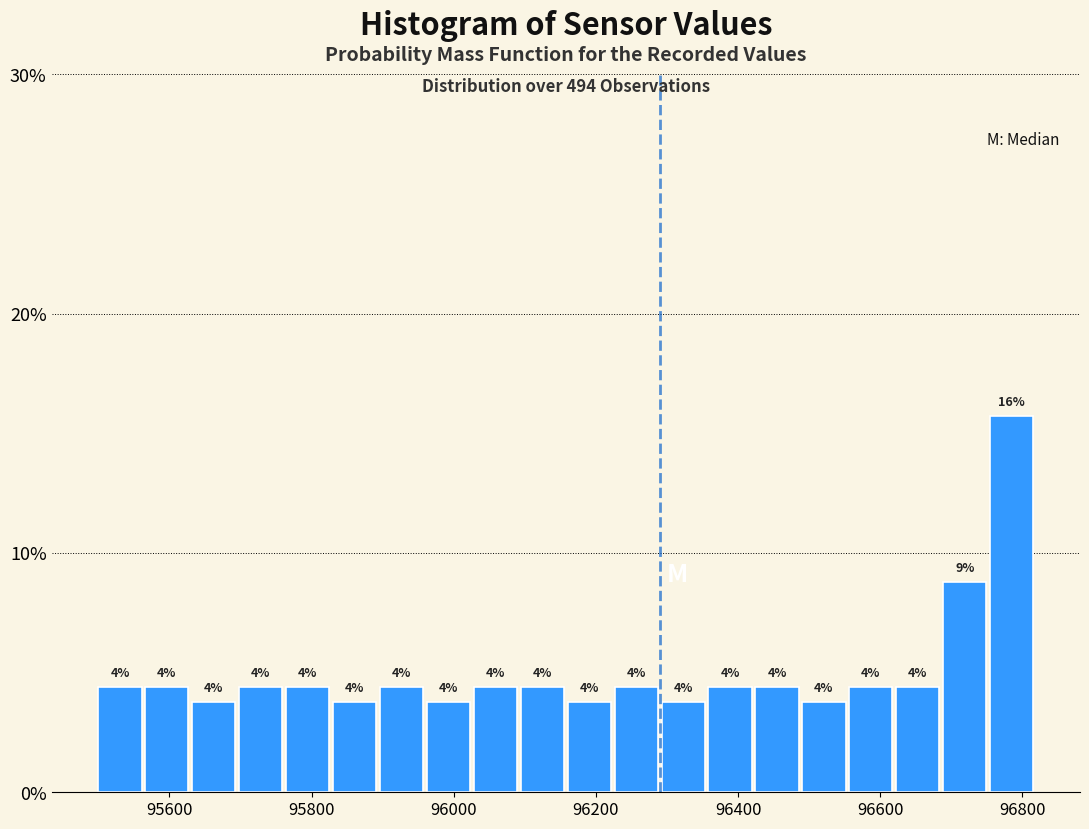

Around what value on the x-axis is the tallest bar? Give the approximate position of its centre, as read against the axis.

96780